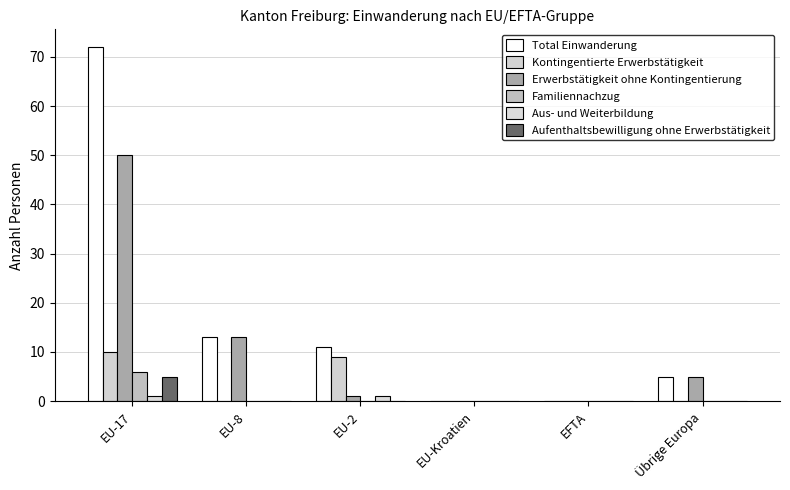

What is the average value of the Kontingentierte Erwerbstätigkeit series?

3